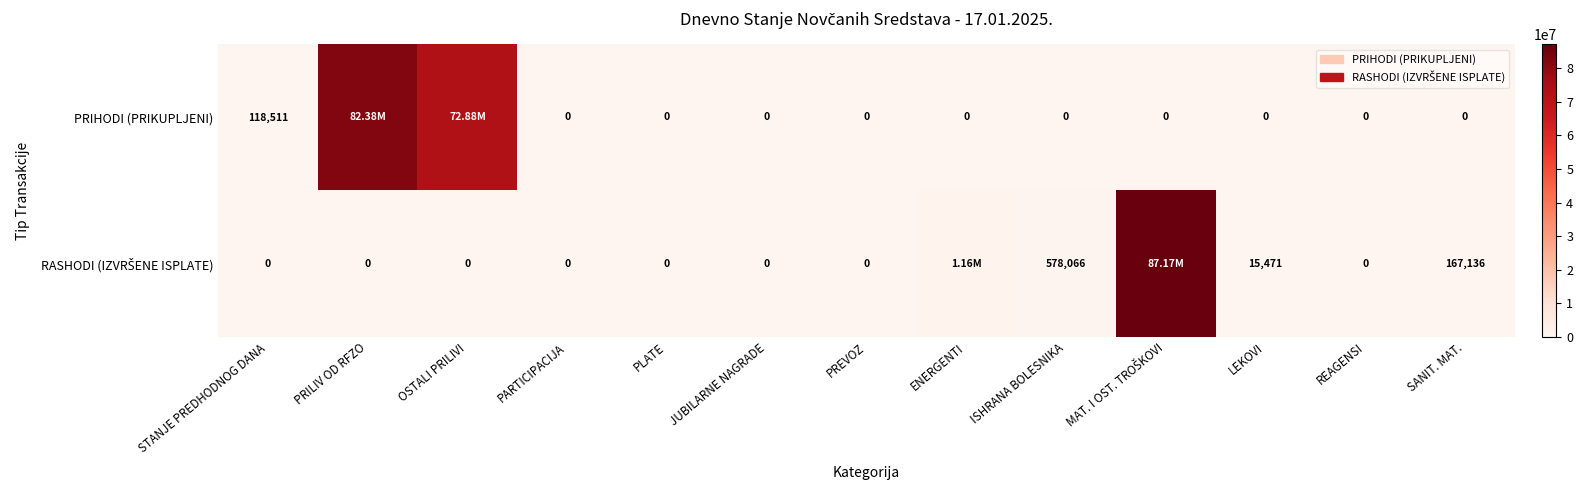

Rank the series by their maximum value, from lowest to highest.

PRIHODI (PRIKUPLJENI), RASHODI (IZVRŠENE ISPLATE)